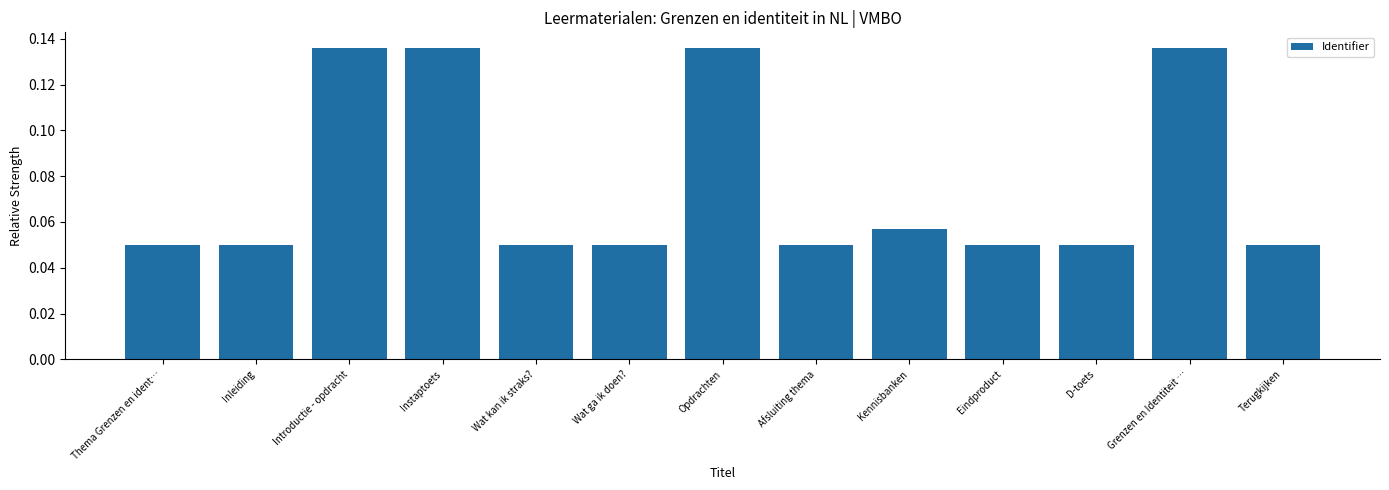

Which has a higher value, Instaptoets or Terugkijken?

Instaptoets